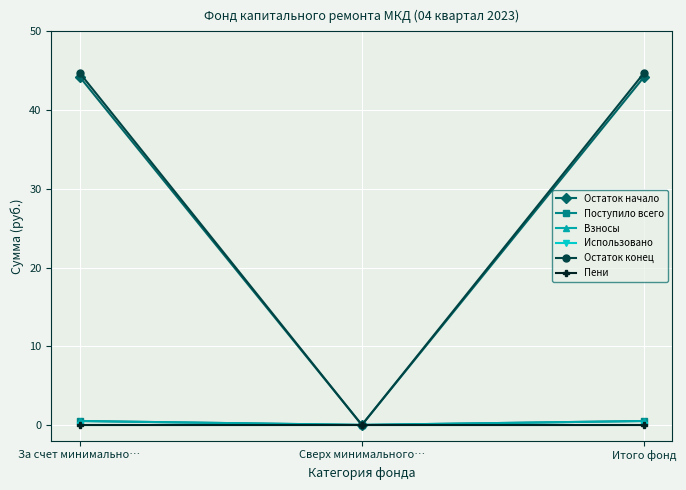

Is this an area chart (filled region under the line)?

No